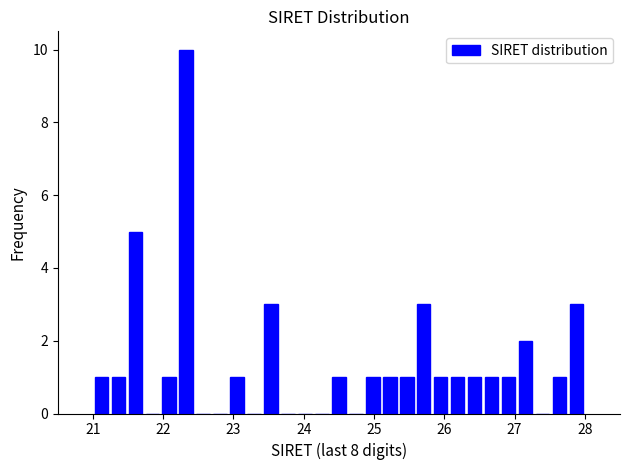

Read against the x-axis, roughly where is the centre of the tallest bar?

22.3